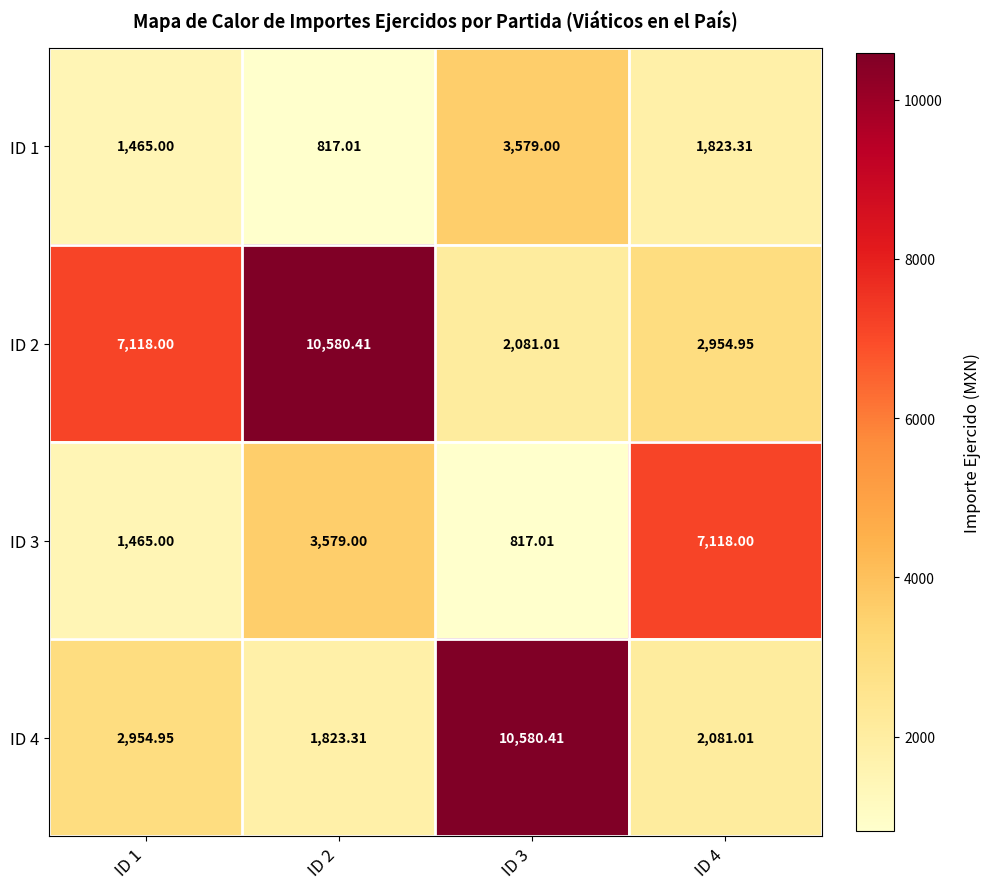

Is the value of ID 1 at ID 2 greater than the value of ID 2 at ID 1?

No